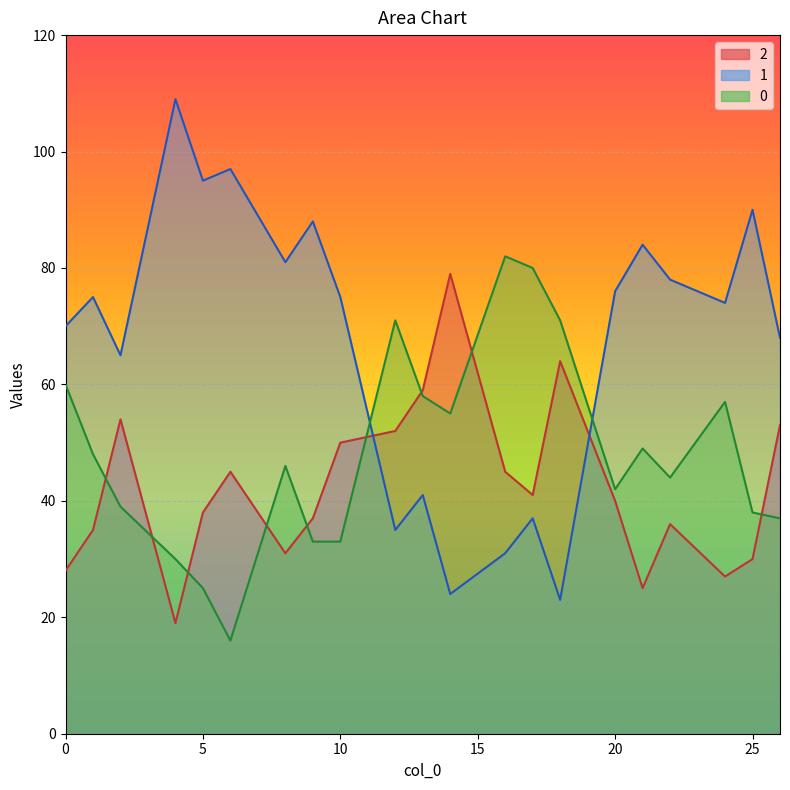

Is the value of 2 at 21 greater than the value of 1 at 25?

No